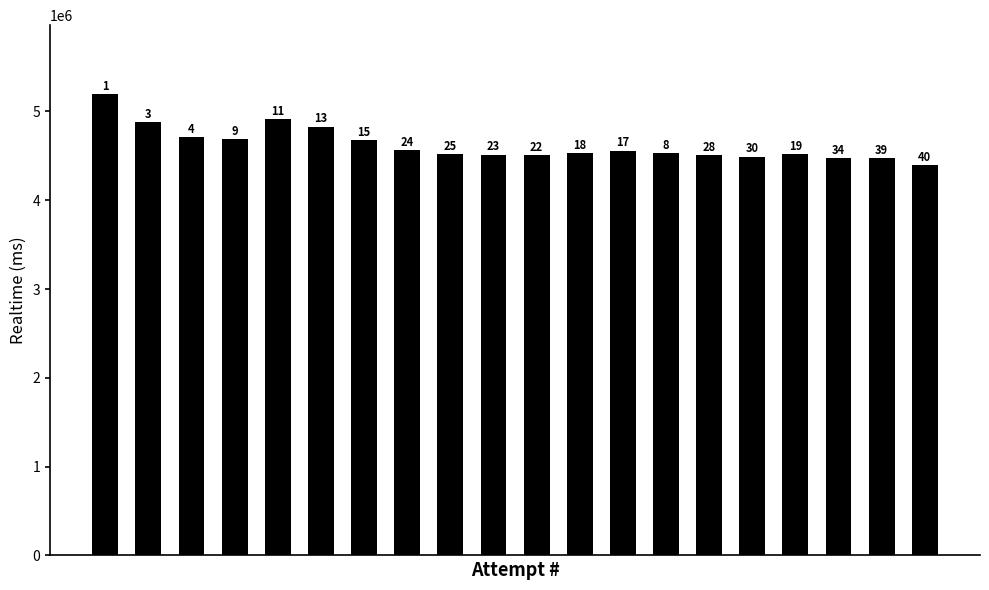

What is the greatest value displayed?

5191966